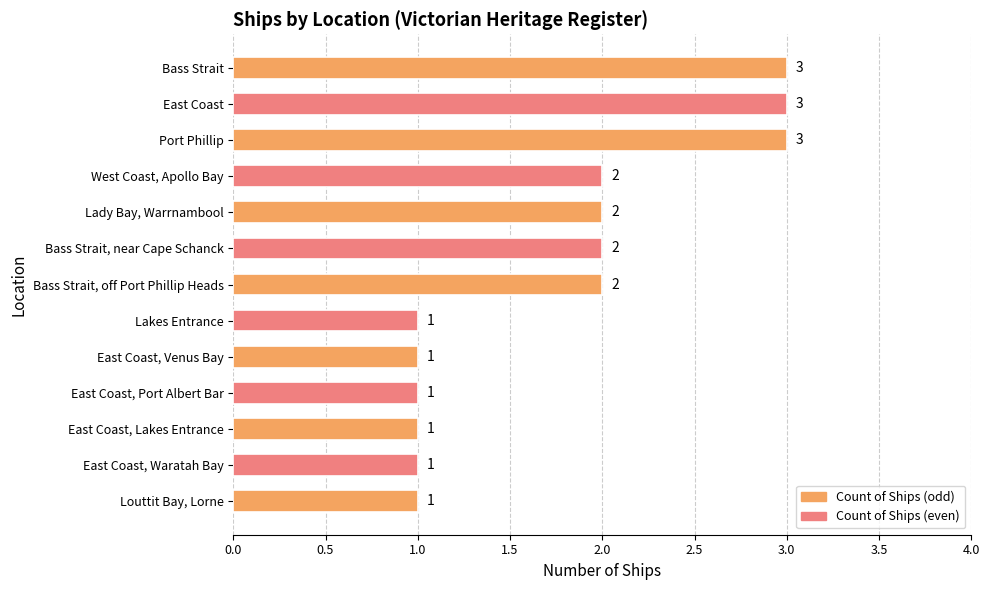

Approximately how many times larger is the value at Bass Strait, off Port Phillip Heads compared to Bass Strait, near Cape Schanck?

1.0